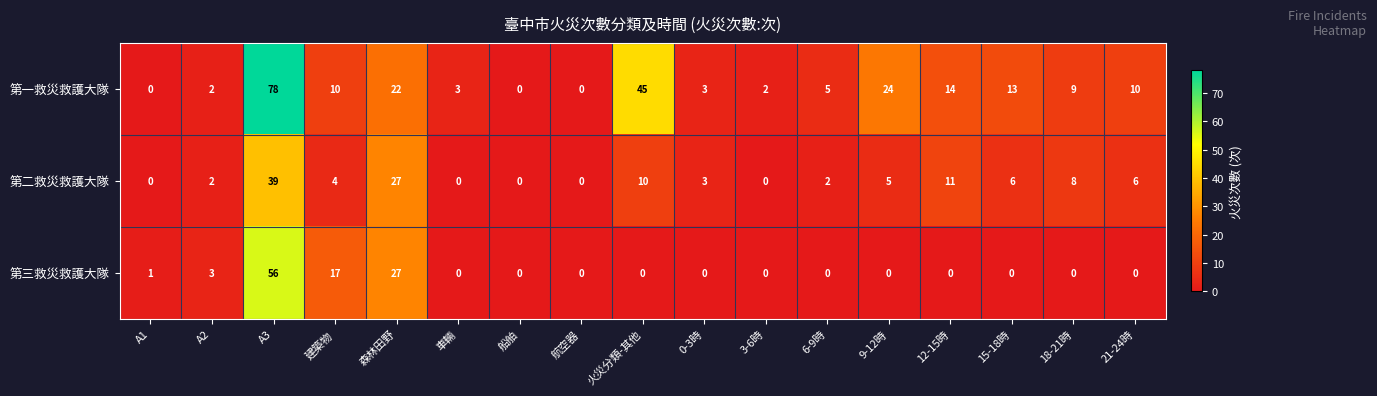

True or false: 第一救災救護大隊 has a value of 108 at A3.

False